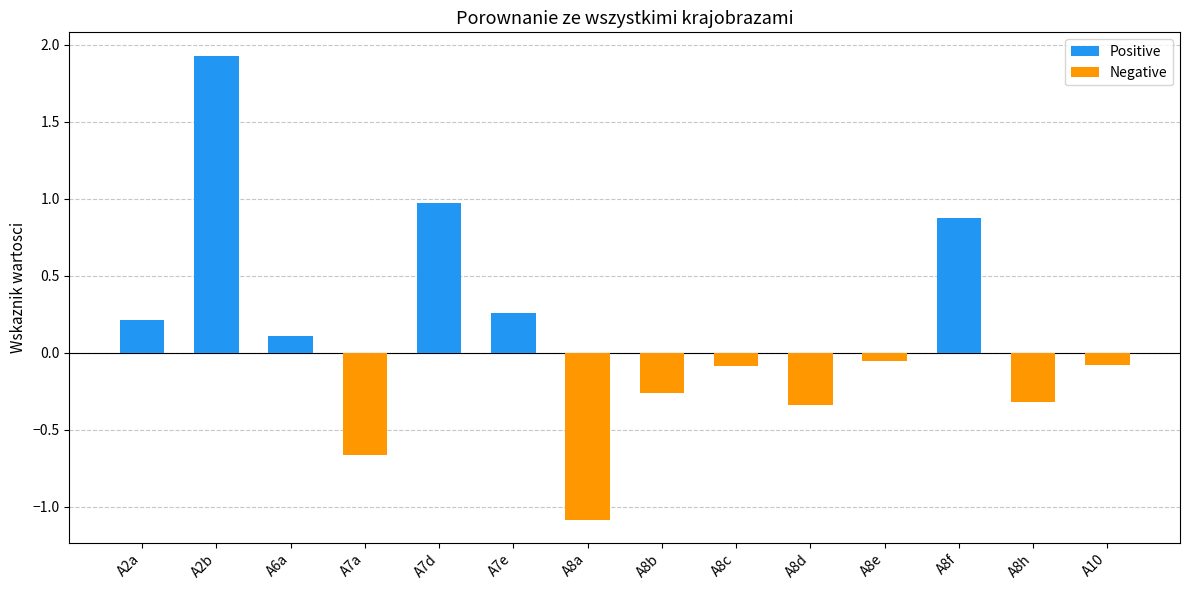

List the series in order of their peak value, highest first.

Positive, Negative